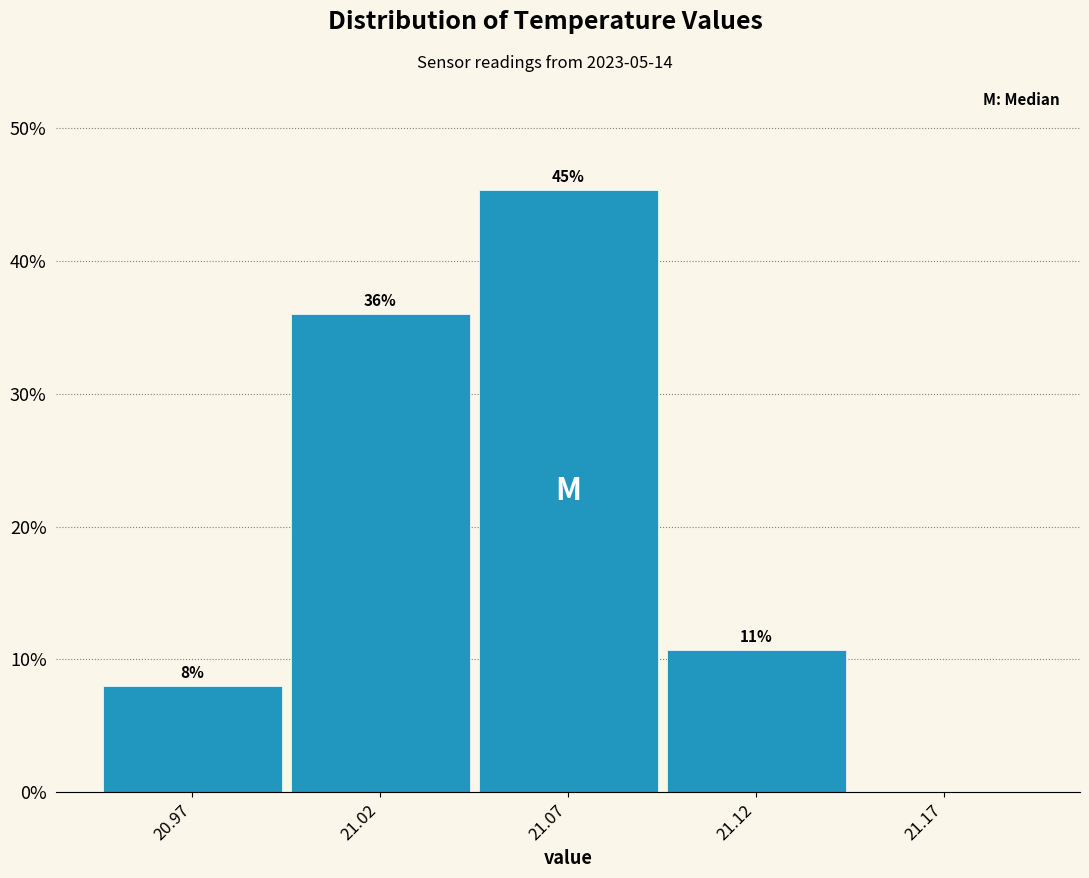

Which range on the x-axis has the tallest bar?

21.045 to 21.095